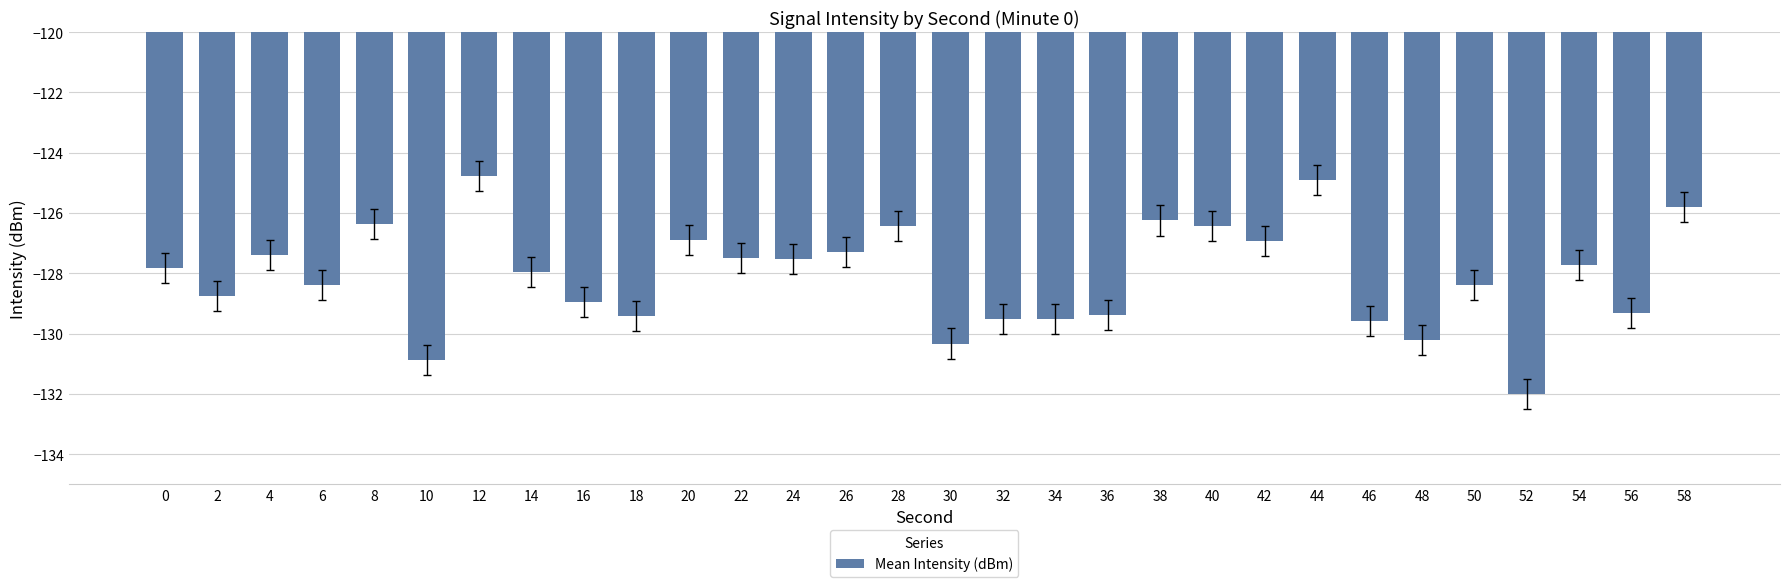

Reading right to left, extract all data points from this chart.

58=-125.8	56=-129.3	54=-127.7	52=-132.0	50=-128.4	48=-130.2	46=-129.6	44=-124.9	42=-126.9	40=-126.4	38=-126.2	36=-129.4	34=-129.5	32=-129.5	30=-130.3	28=-126.4	26=-127.3	24=-127.5	22=-127.5	20=-126.9	18=-129.4	16=-128.9	14=-128.0	12=-124.8	10=-130.9	8=-126.4	6=-128.4	4=-127.4	2=-128.8	0=-127.8